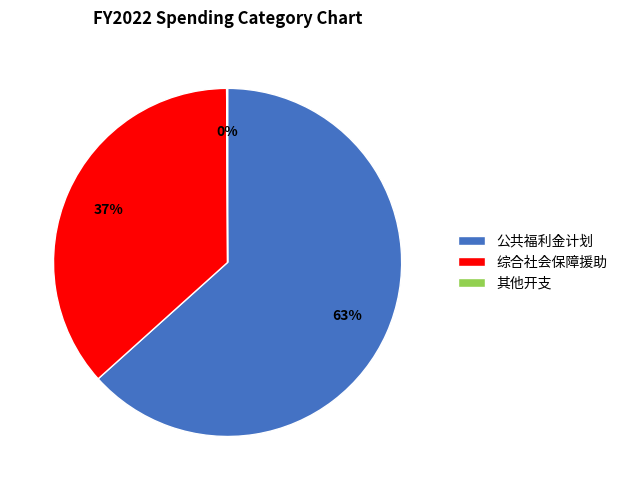

To the nearest percent, what is the average slice percentage?

33%